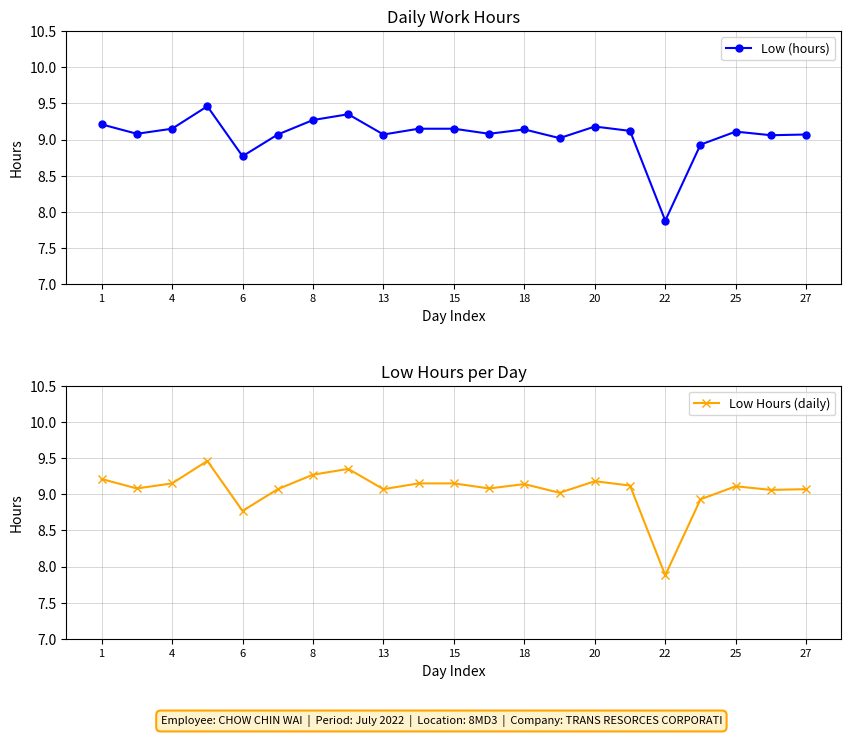

What is the sum of all Low (hours) values?

190.3